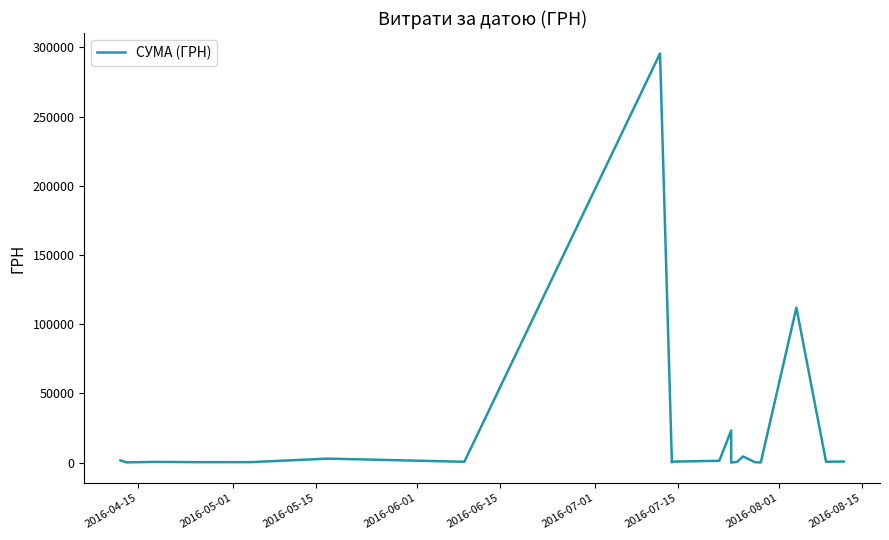

True or false: there are more than 1 points higher than both neighbors.

True